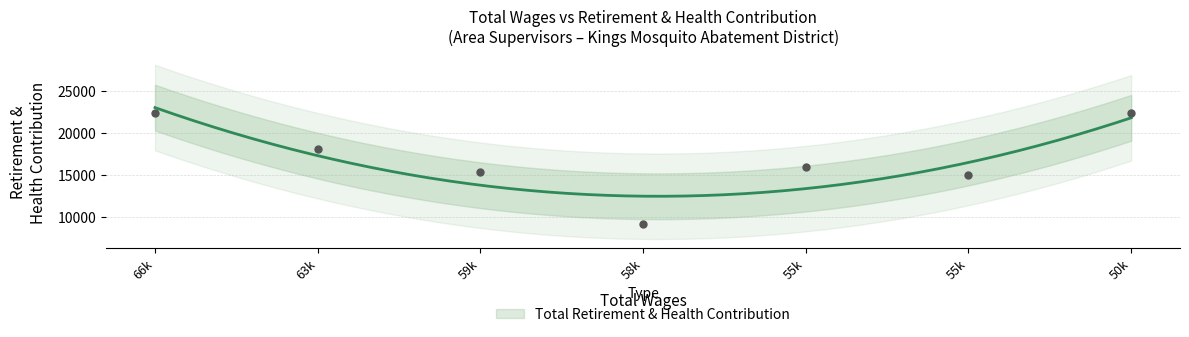

Between 58k and 63k, which is larger?

63k